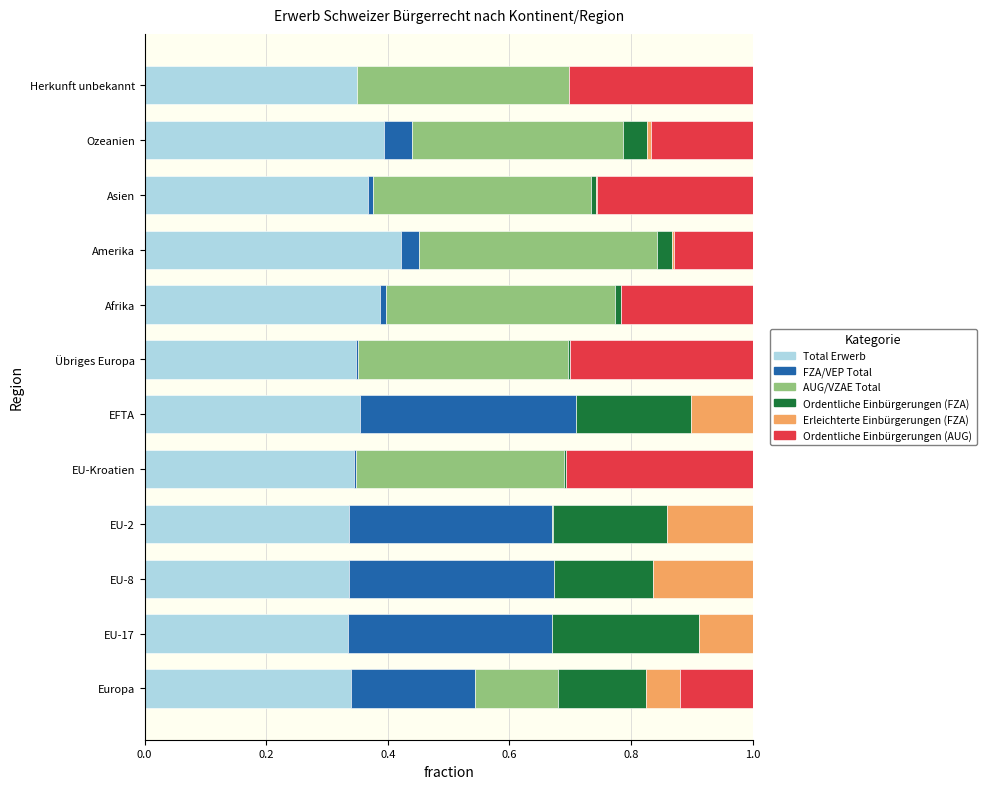

At which label does Total Erwerb reach its peak?

Amerika